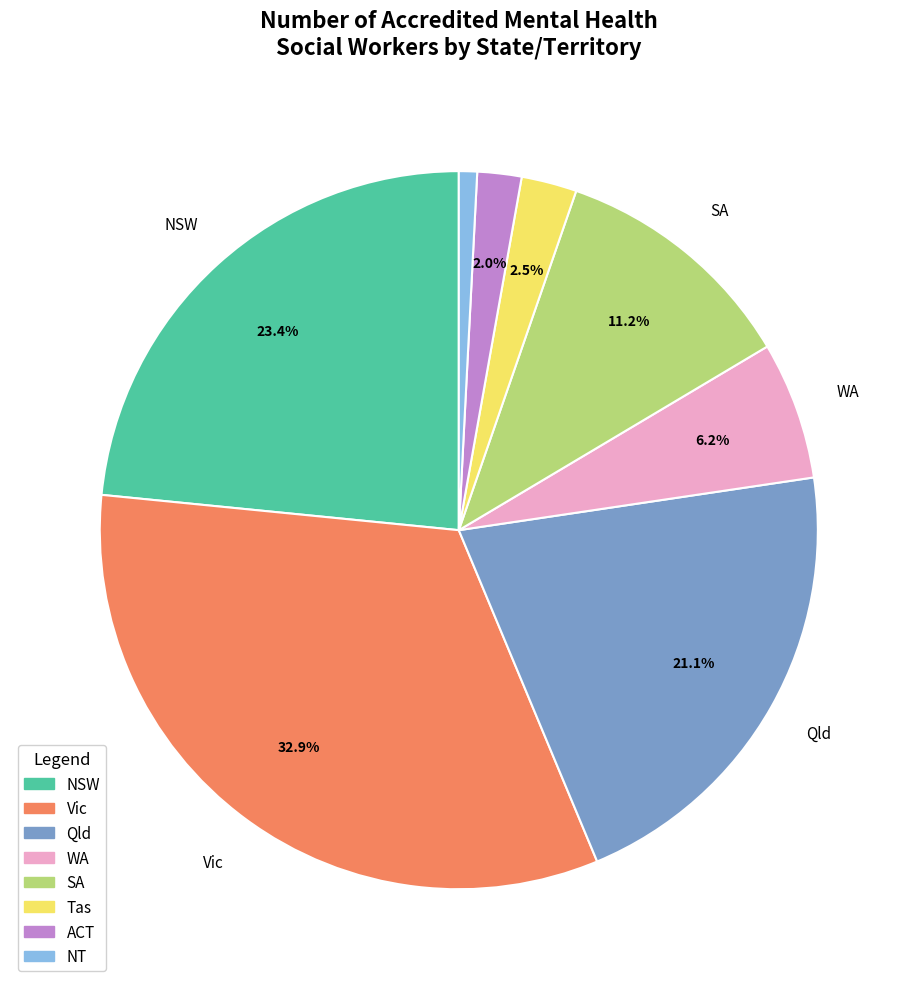

Rank the categories by value from highest to lowest.

Vic, NSW, Qld, SA, WA, Tas, ACT, NT